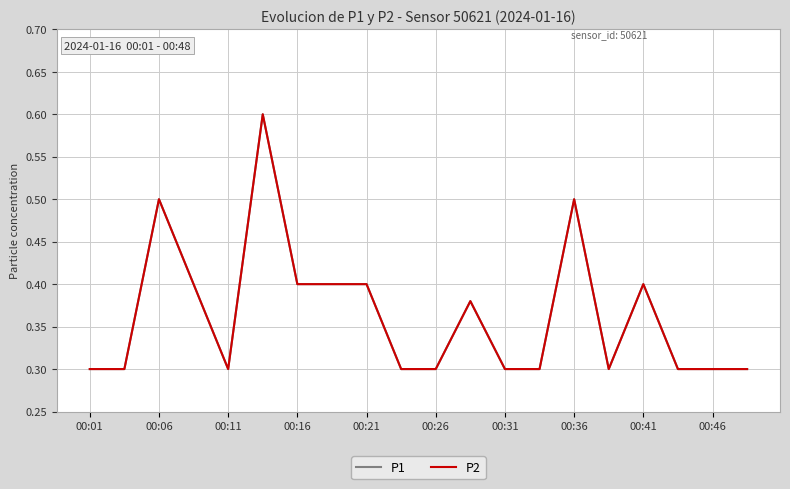

Does the chart display data point markers on the line(s)?

No